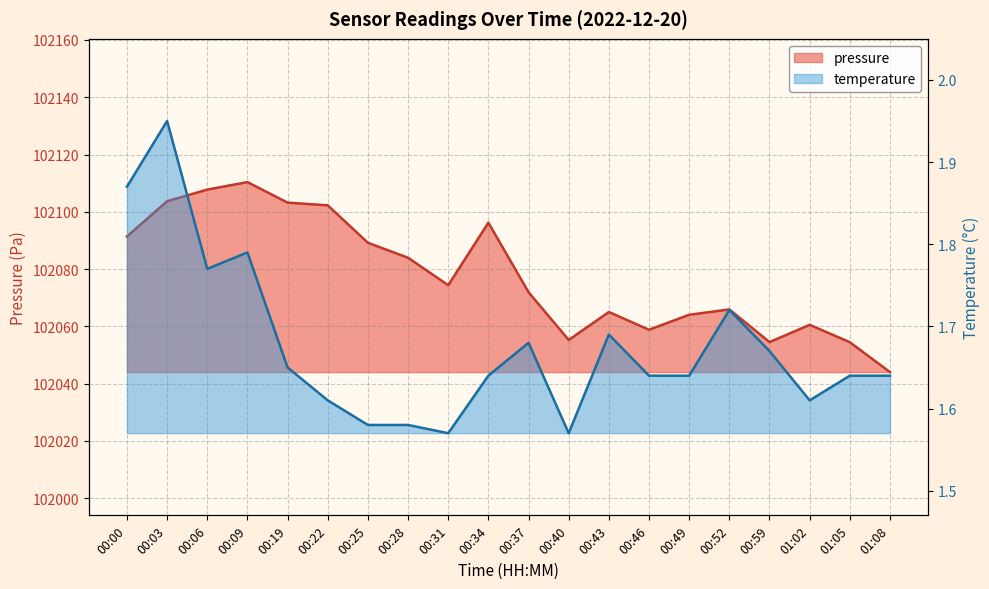

Is it true that pressure equals 102060.6 at 01:02?

True